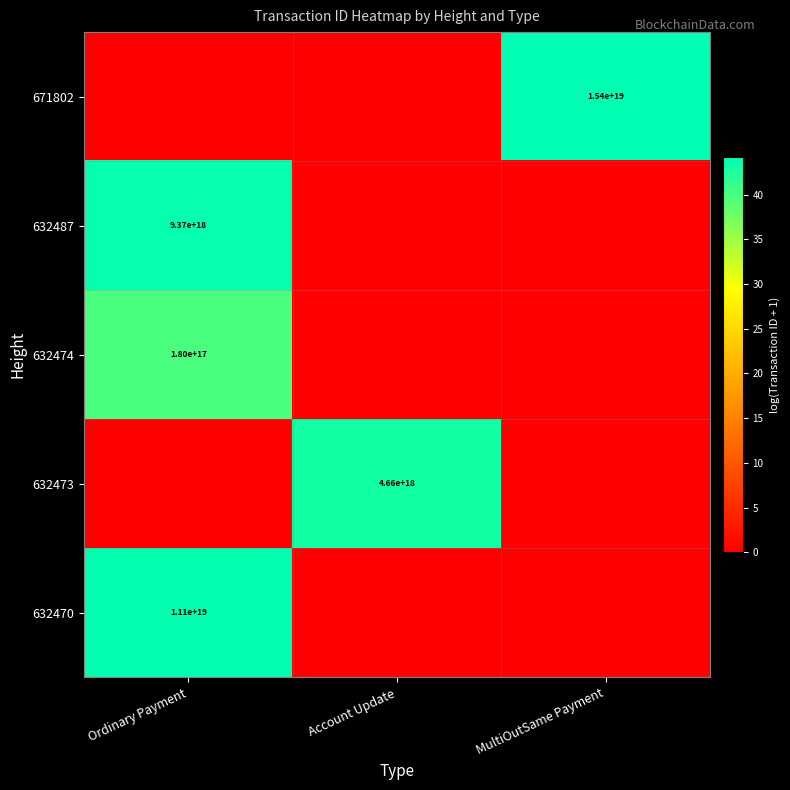

True or false: 632474 has a value of 82788423012955744 at Ordinary Payment.

False